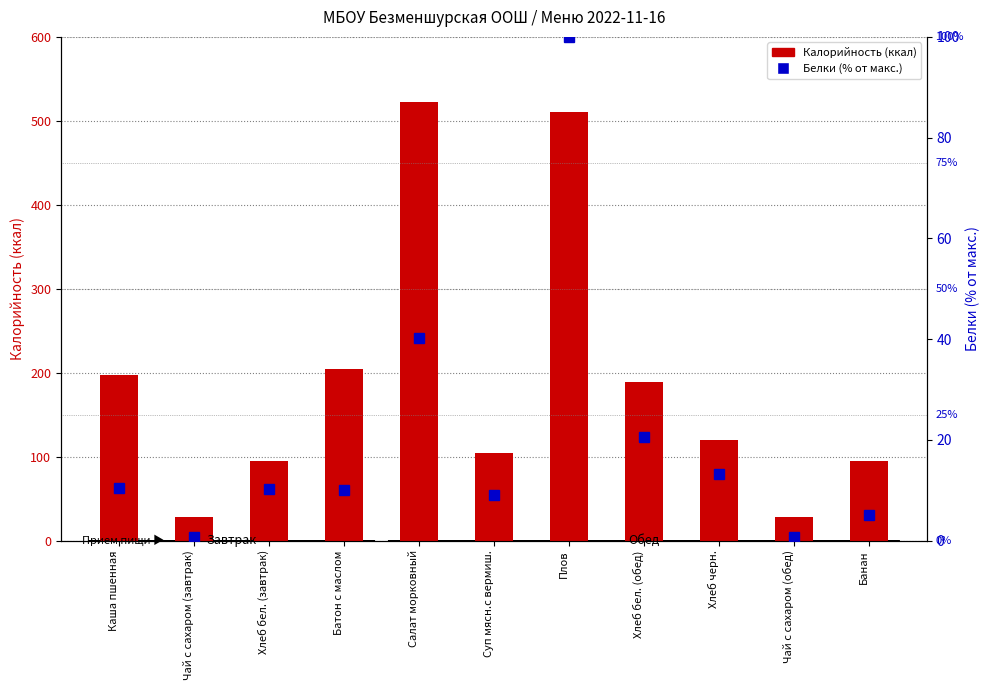

What are all the series names shown in the legend?

Калорийность (ккал), Белки (% макс.)